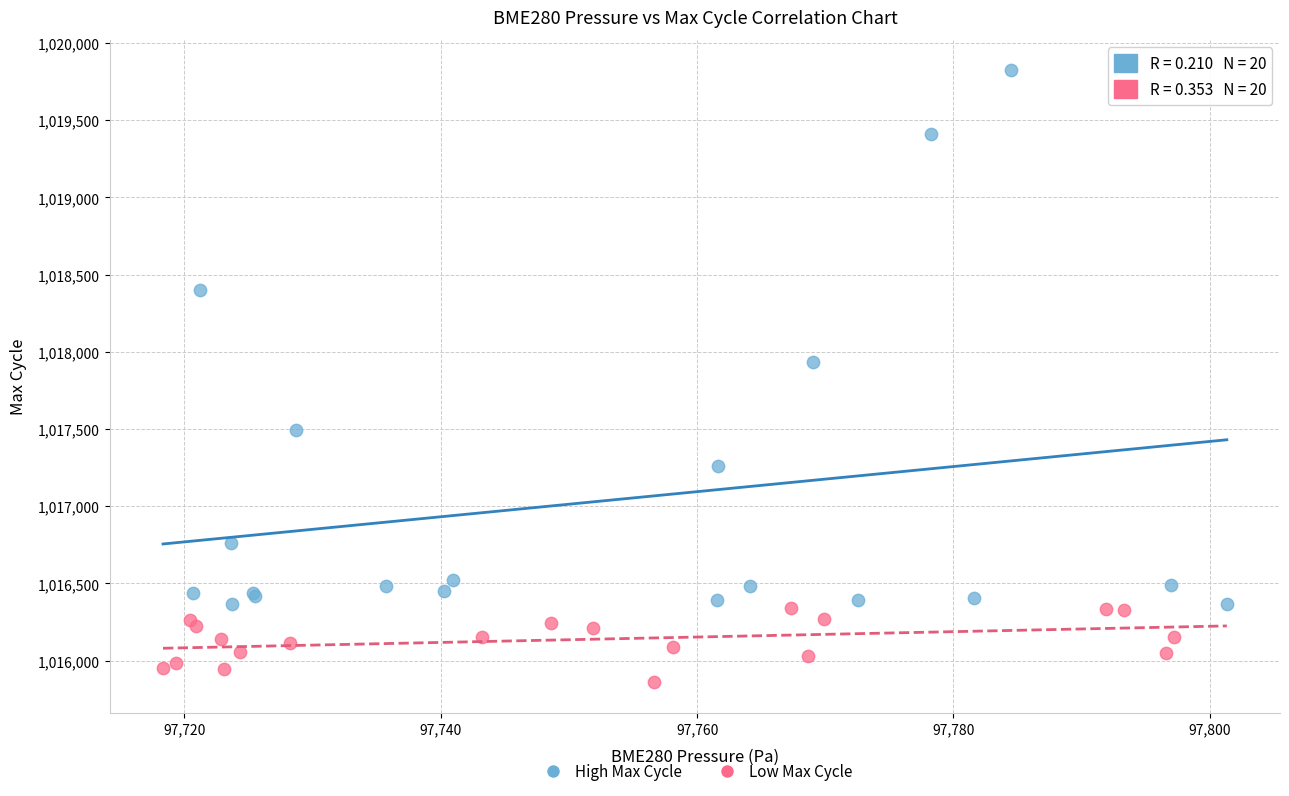

Which series contains the lowest Y value?

Low Max Cycle